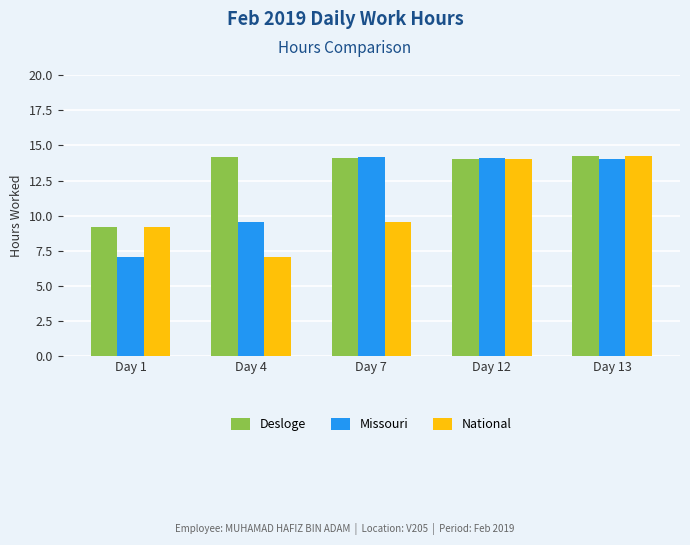

True or false: National has a value of 4.2 at Day 7.

False